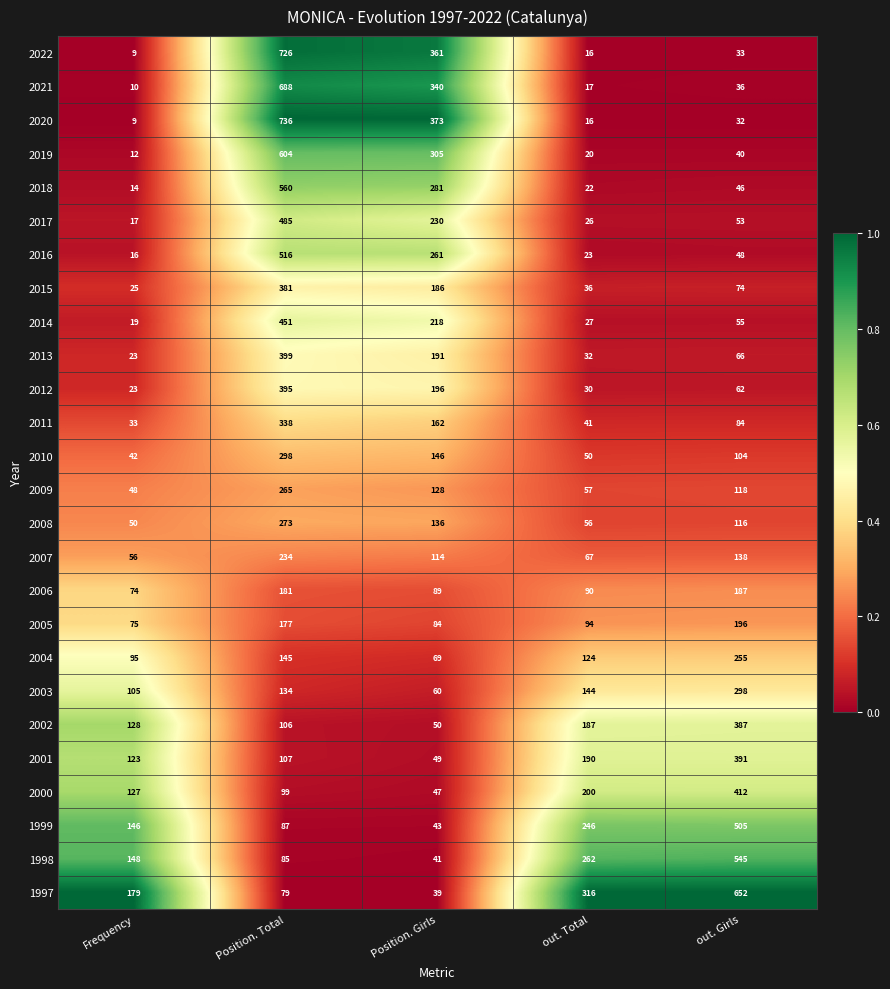

List the labels in order of 2008 value, smallest first.

Frequency, out. Total, out. Girls, Position. Girls, Position. Total